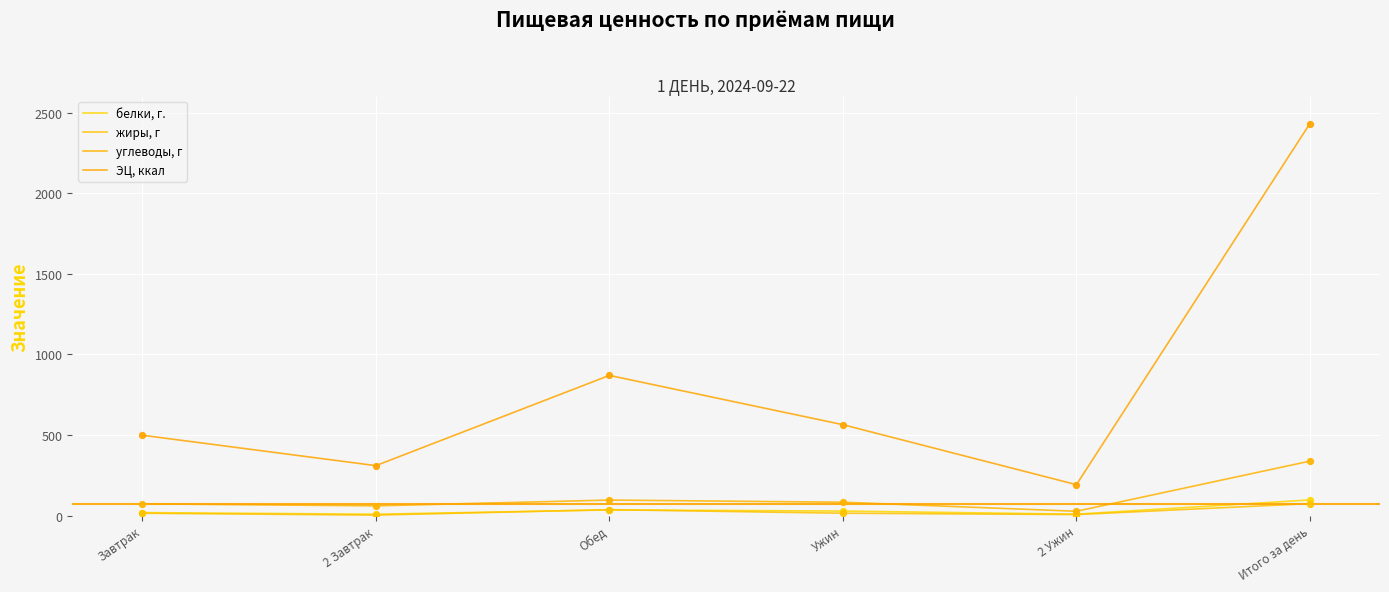

What is the total value across all series at 2 Ужин?

232.1